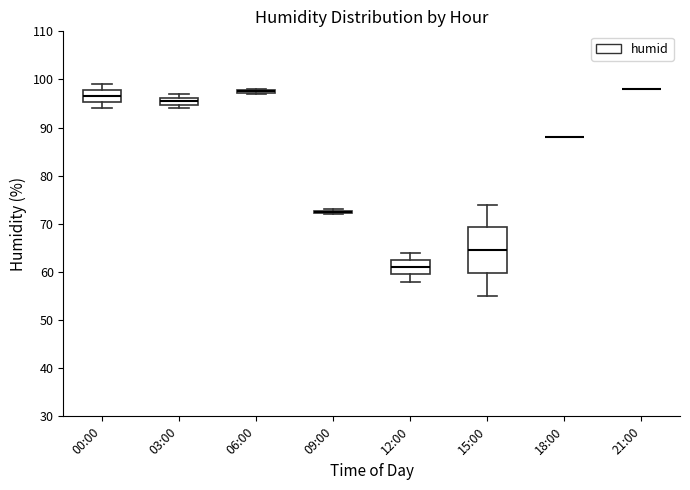

Comparing the boxes themselves (not the whiskers), which one is the tallest?

15:00